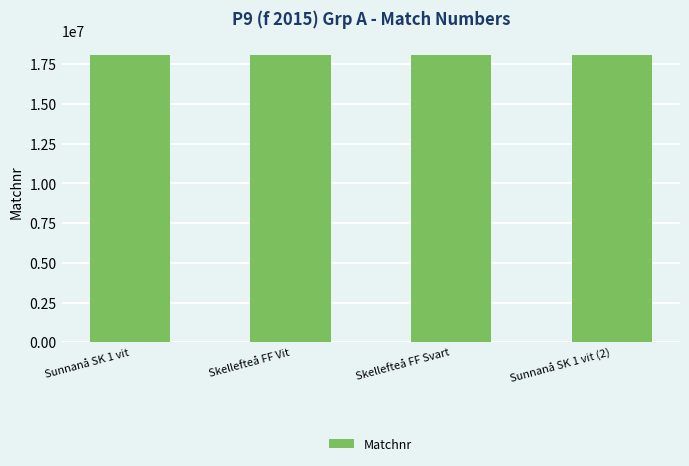

Is it true that the value at Skellefteå FF Vit is 11053373?

False